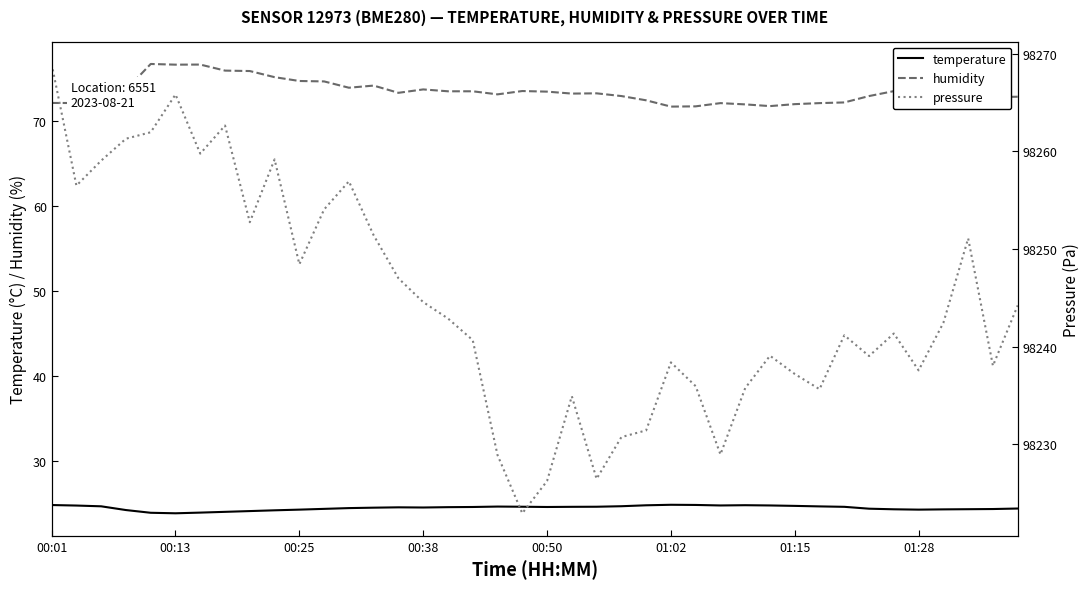

True or false: temperature and humidity intersect in this chart.

False